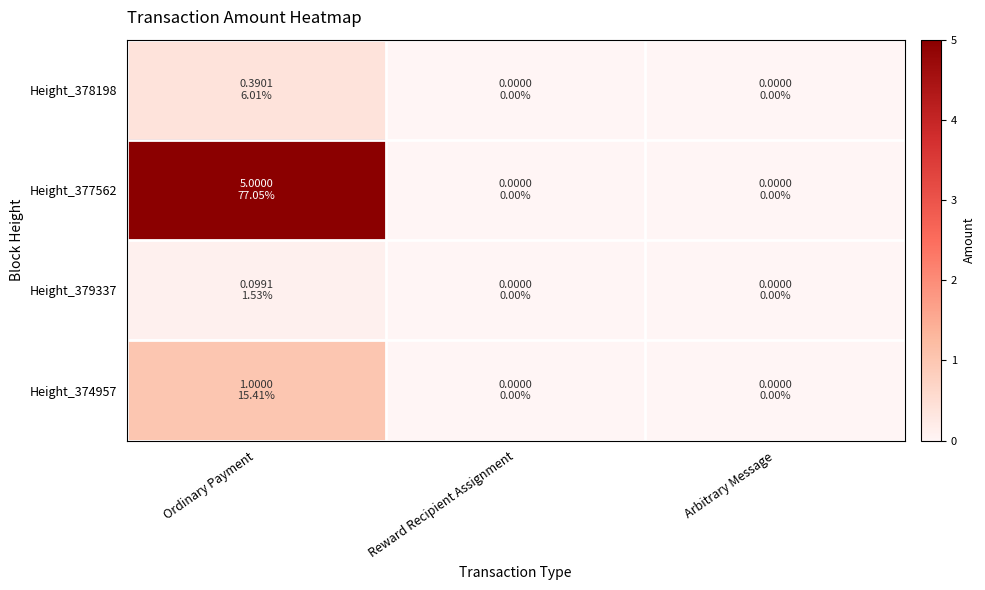

Reading right to left, list all the values displayed in this chart.

Height_378198: Arbitrary Message=0.0	Reward Recipient Assignment=0.0	Ordinary Payment=0.4
Height_377562: Arbitrary Message=0.0	Reward Recipient Assignment=0.0	Ordinary Payment=5.0
Height_379337: Arbitrary Message=0.0	Reward Recipient Assignment=0.0	Ordinary Payment=0.1
Height_374957: Arbitrary Message=0.0	Reward Recipient Assignment=0.0	Ordinary Payment=1.0